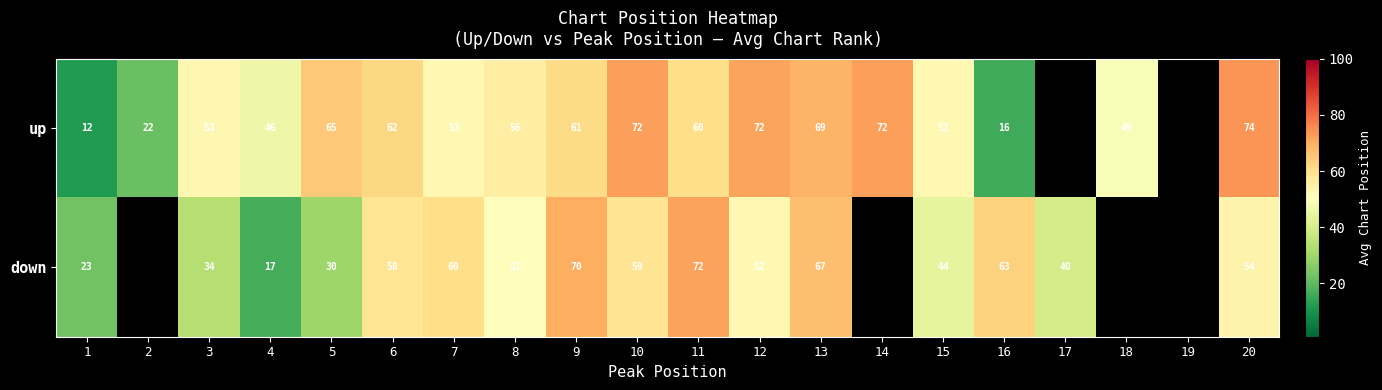

What is the difference between the down values at 10 and 13?

8